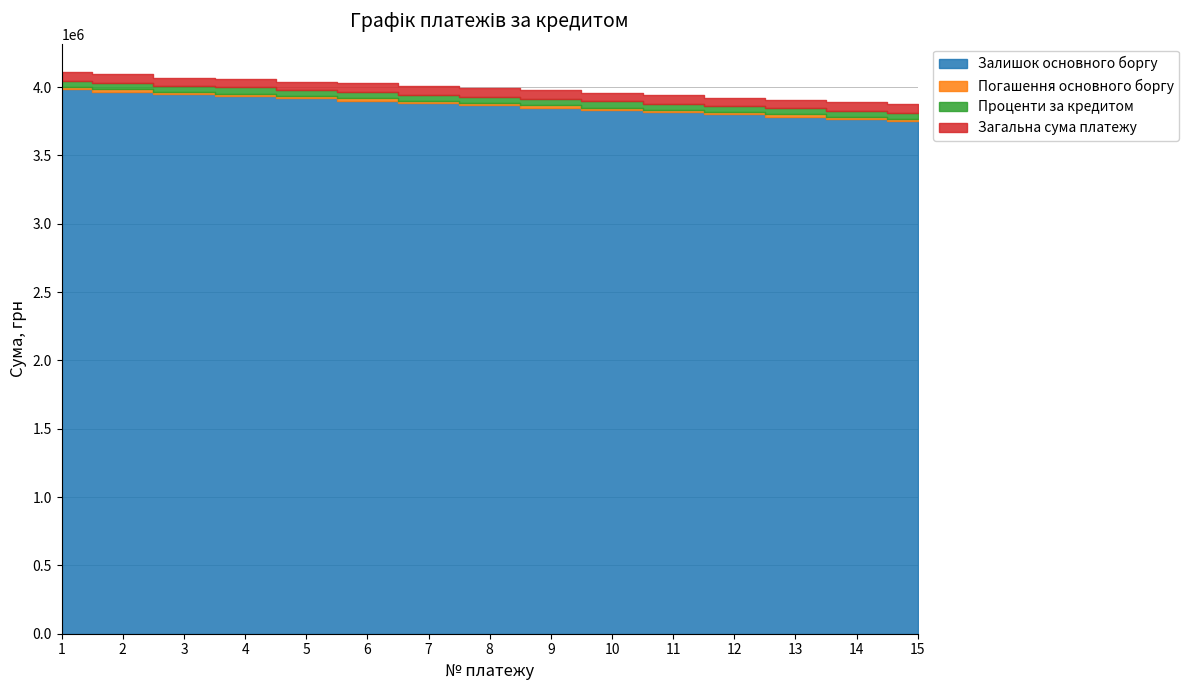

True or false: Проценти за кредитом and Погашення основного боргу cross at least once.

False